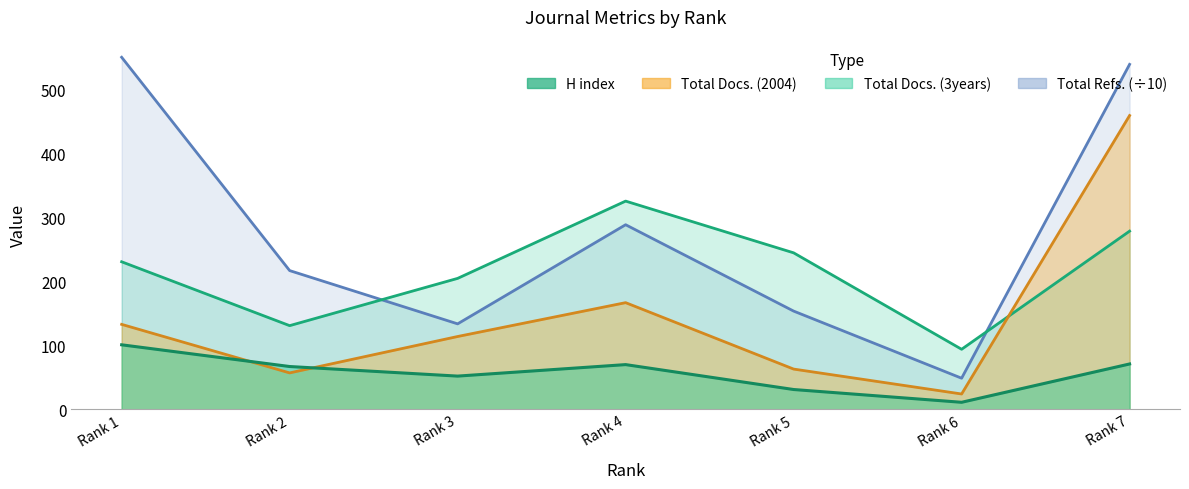

In Total Refs., how many points are higher than both neighbors (excluding endpoints)?

1